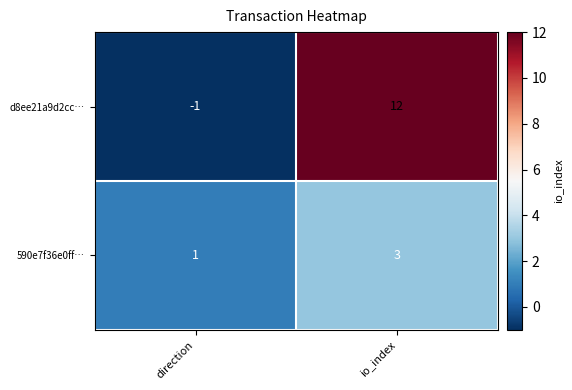

At which category does the chart reach its peak across all series?

io_index